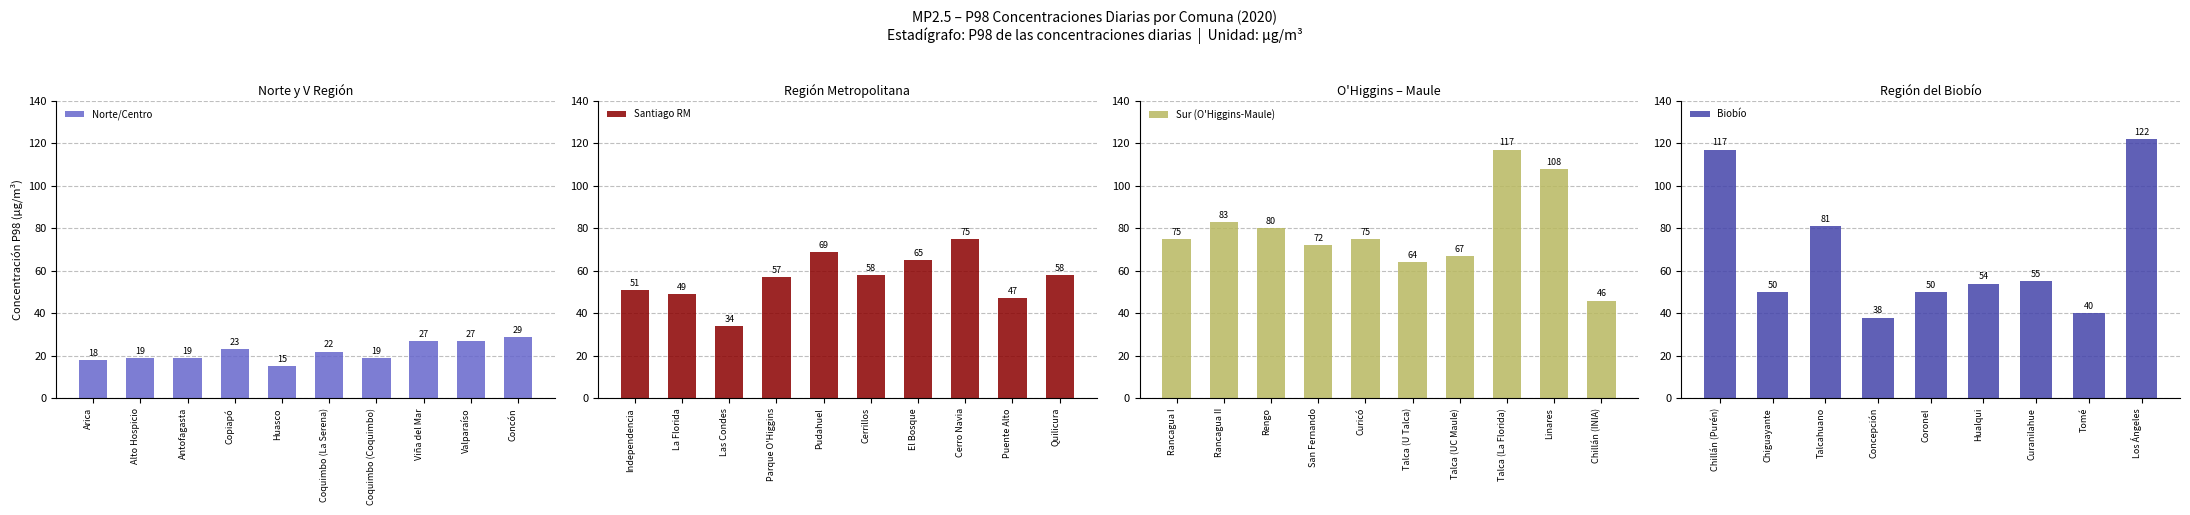

At which label is Norte/Centro closest to 22?

Coquimbo (La Serena)